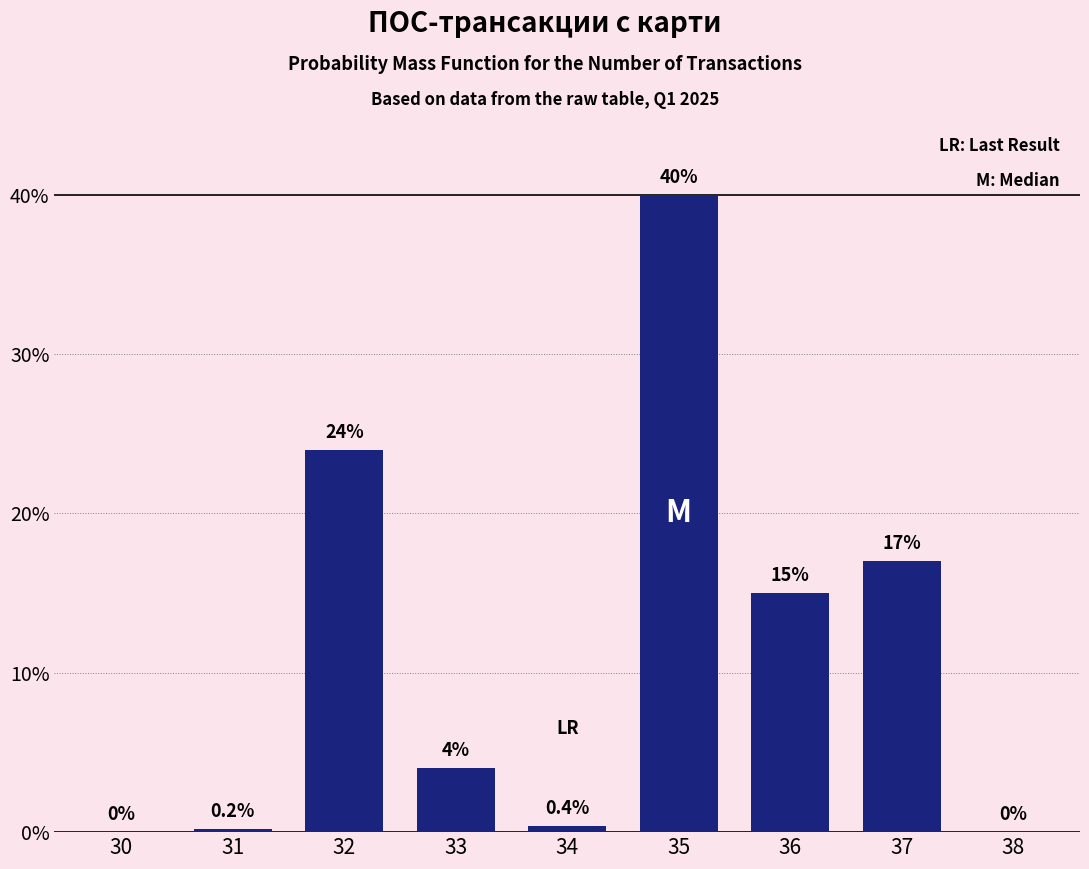

Reading left to right, extract all data points from this chart.

30=0.0	31=0.2	32=24.0	33=4.0	34=0.4	35=40.0	36=15.0	37=17.0	38=0.0